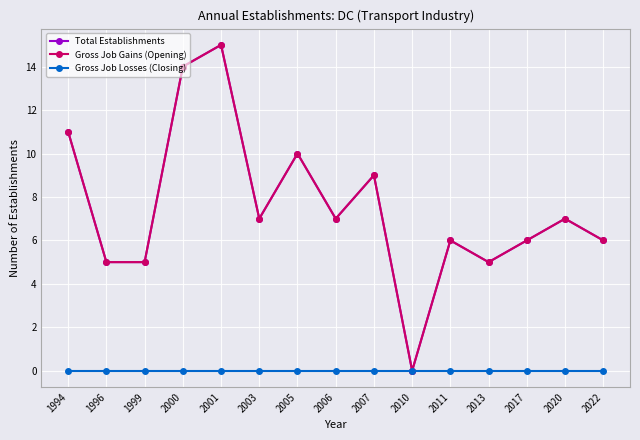

Reading right to left, list all the values displayed in this chart.

Total Establishments: 2022=6	2020=7	2017=6	2013=5	2011=6	2010=0	2007=9	2006=7	2005=10	2003=7	2001=15	2000=14	1999=5	1996=5	1994=11
Gross Job Gains (Opening): 2022=6	2020=7	2017=6	2013=5	2011=6	2010=0	2007=9	2006=7	2005=10	2003=7	2001=15	2000=14	1999=5	1996=5	1994=11
Gross Job Losses (Closing): 2022=0	2020=0	2017=0	2013=0	2011=0	2010=0	2007=0	2006=0	2005=0	2003=0	2001=0	2000=0	1999=0	1996=0	1994=0